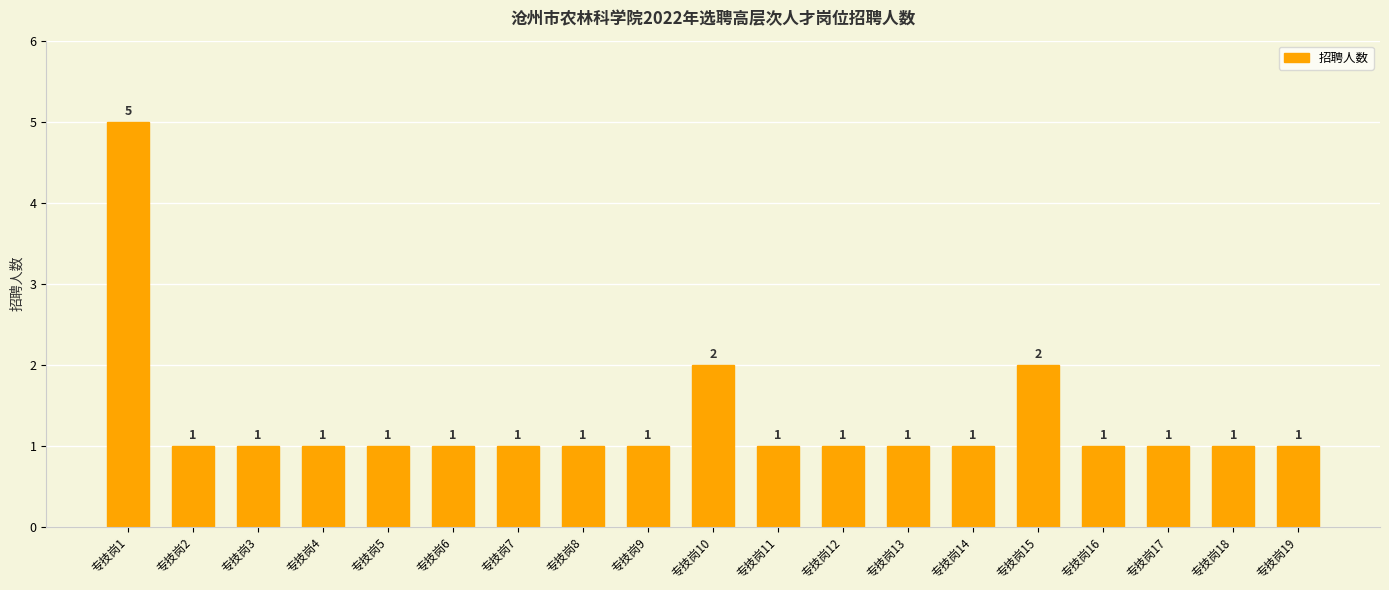

Approximately how many times larger is the value at 专技岗16 compared to 专技岗1?

0.2